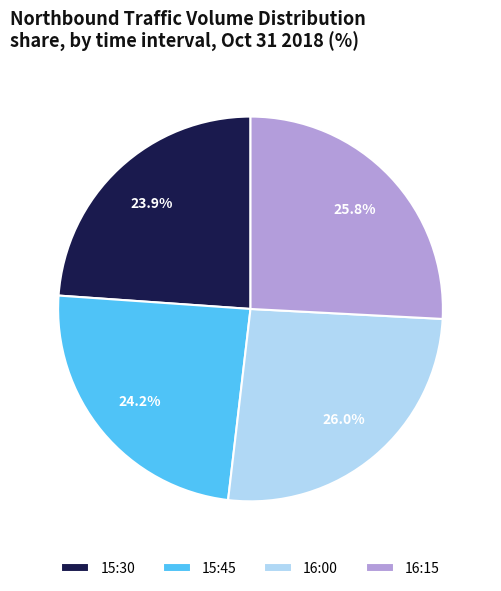

Does any single category account for the majority?

No